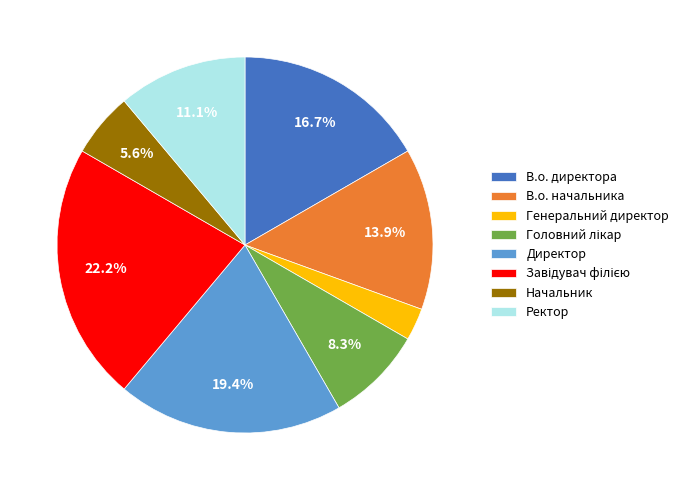

To the nearest percent, what is the difference between the largest and smallest slice percentages?

19%